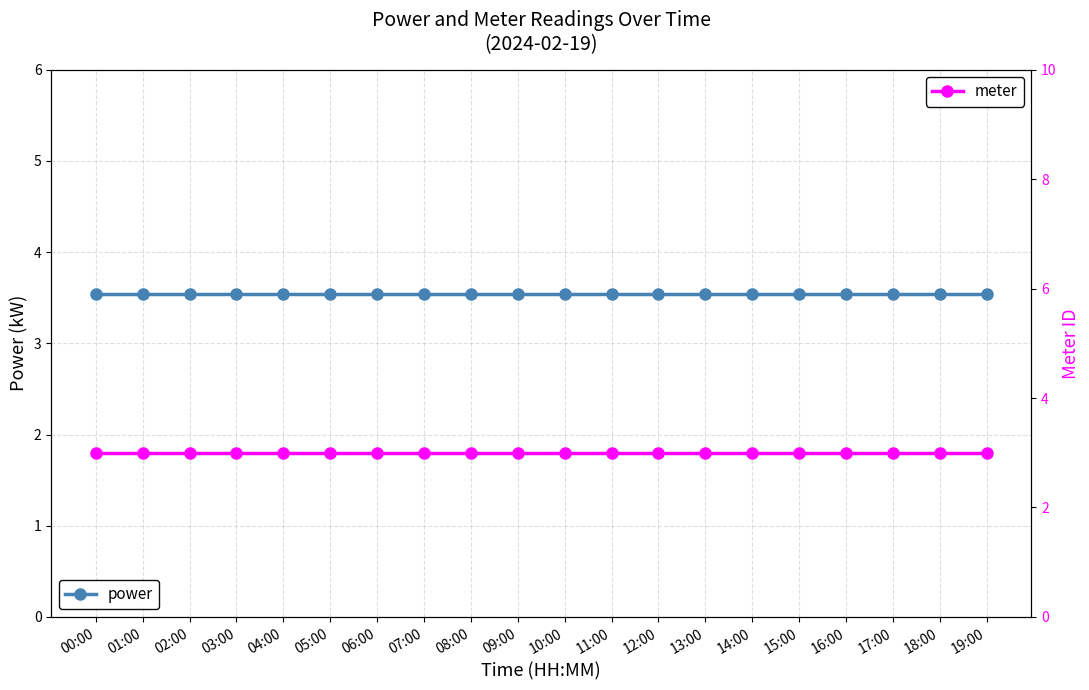

At how many categories does at least one series exceed 3?

20